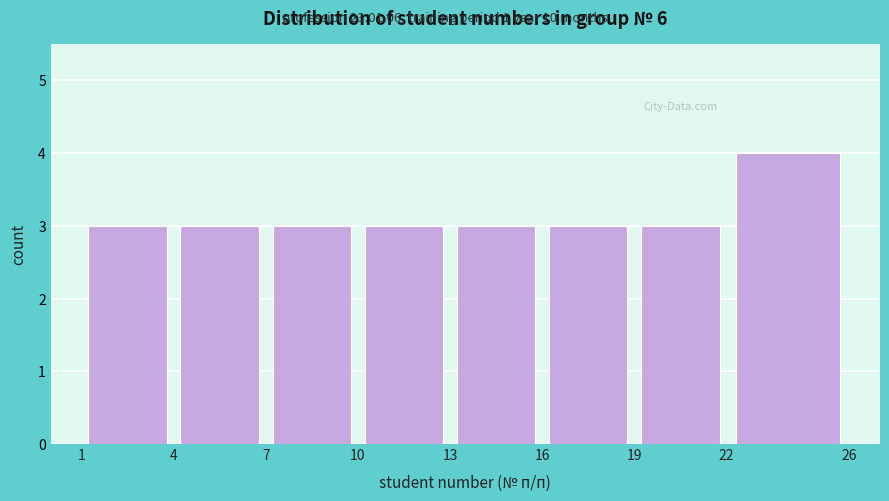

Reading left to right, list every bar in this chart as the range it spans on the x-axis followed by its height. The values are not printed on the chart, so give them approximately, as read against the axis.

1 to 4: 3
4 to 7: 3
7 to 10: 3
10 to 13: 3
13 to 16: 3
16 to 19: 3
19 to 22: 3
22 to 26: 4